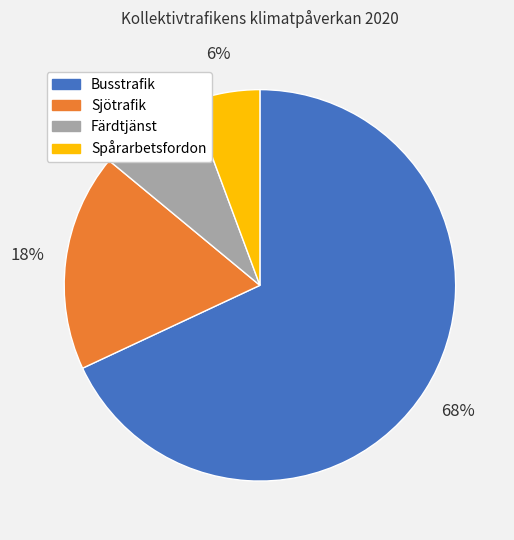

Rank the categories by value from lowest to highest.

Spårarbetsfordon, Färdtjänst, Sjötrafik, Busstrafik